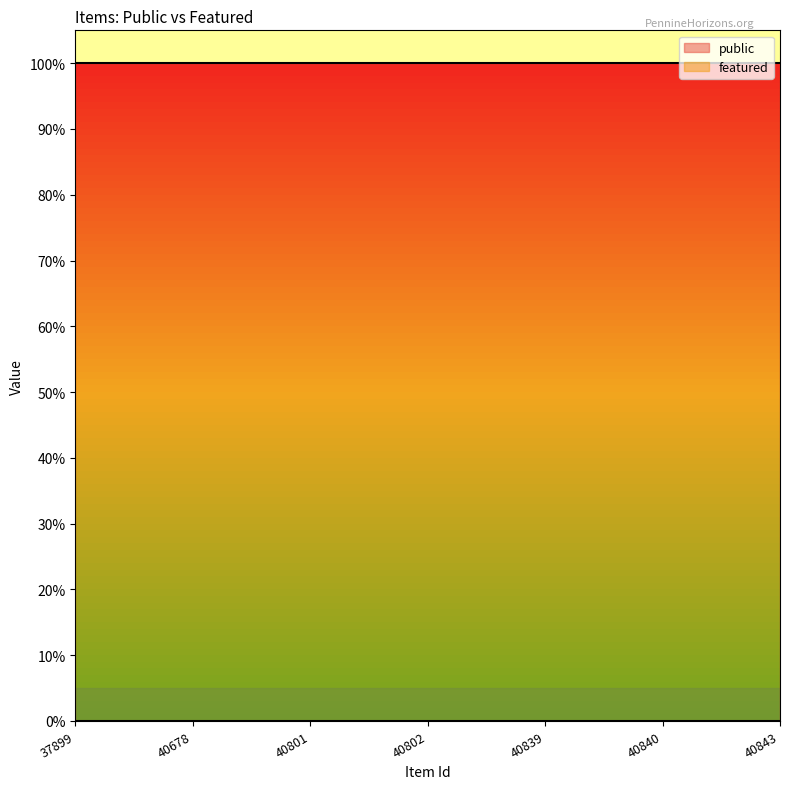

At how many categories does at least one series exceed 0?

7